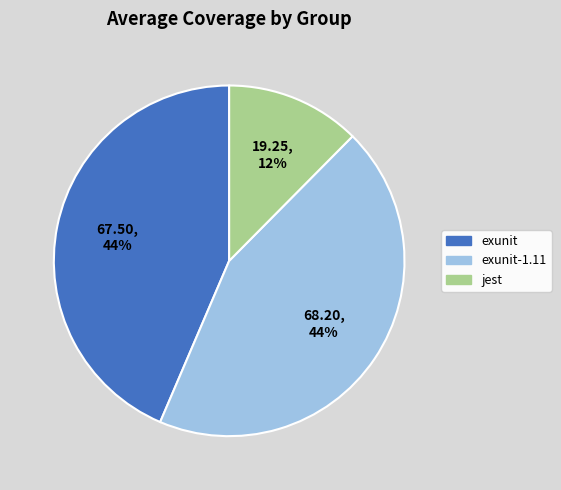

Is there any slice that represents more than half of the pie?

No